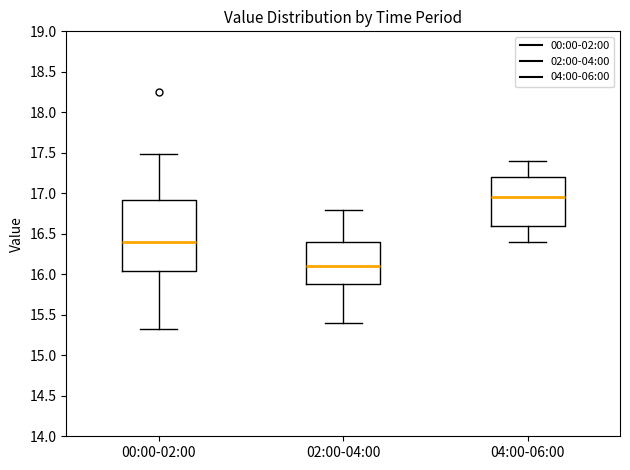

Reading left to right, transcribe this box plot: for each box, give where its median line is, the range the box spans, and where its two whiskers end, as read against the y-axis. The values are not printed on the chart, so give them approximately, as read against the axis.

00:00-02:00: median 16.40, box 16.05 to 16.90, whiskers 15.30 to 17.50
02:00-04:00: median 16.10, box 15.90 to 16.40, whiskers 15.40 to 16.80
04:00-06:00: median 16.95, box 16.60 to 17.20, whiskers 16.40 to 17.40